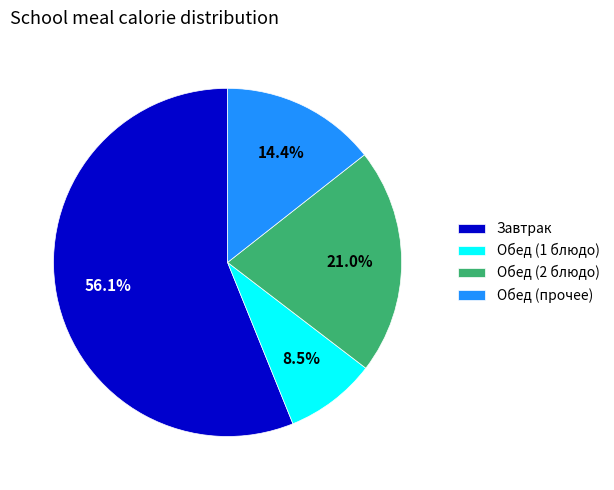

Which category has the smallest portion of the pie?

Обед (1 блюдо)